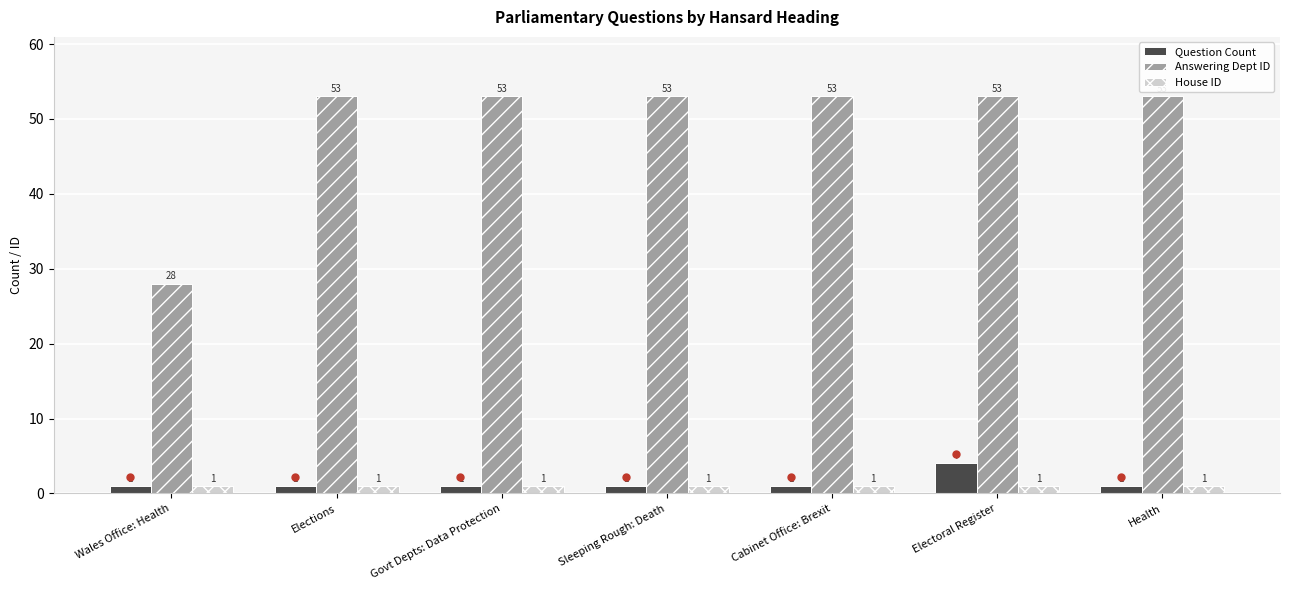

How many bars are there in each group?

3